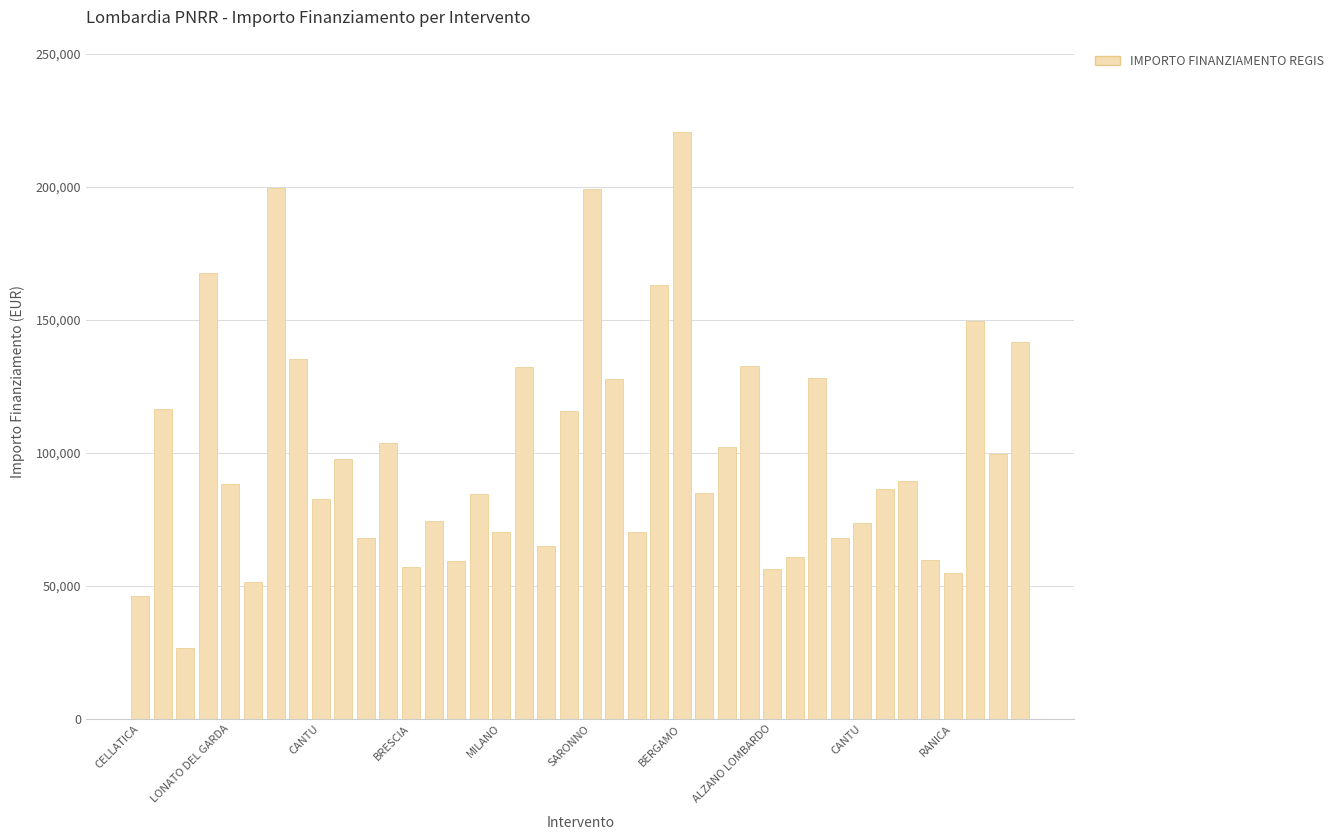

What is the value of the 12th bar from the left?

103619.9